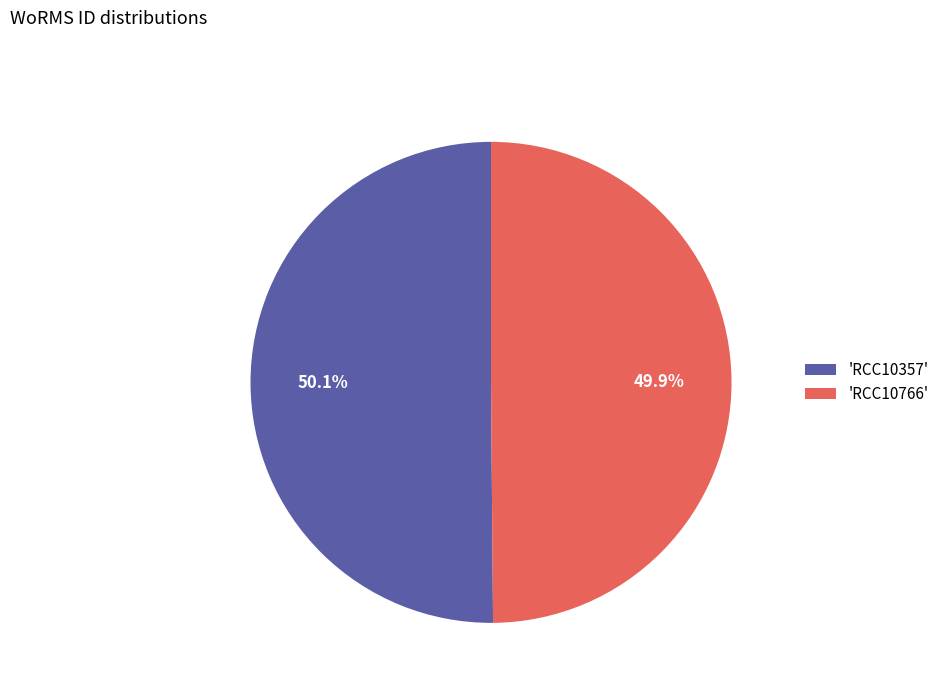

Combined, what portion of the pie is 'RCC10766' and 'RCC10357'?

100.0%